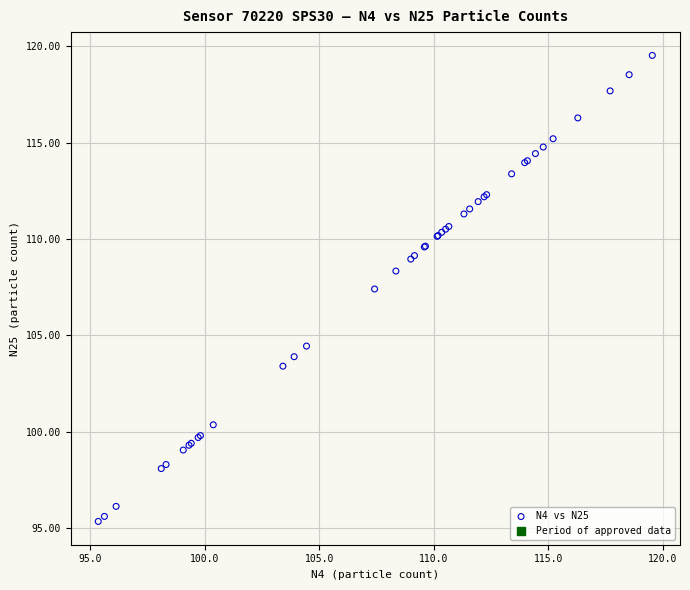

What Y value in the scatter plot is closest to 107?

107.4